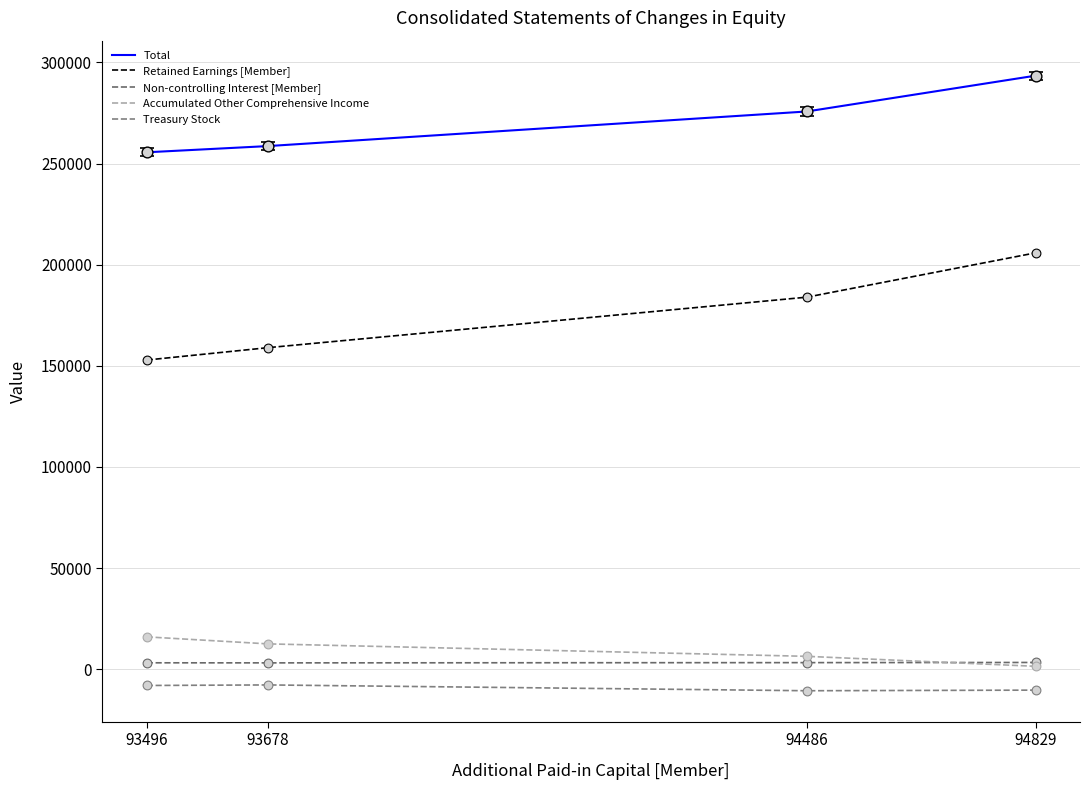

At which category is the sum across all series the highest?

94829